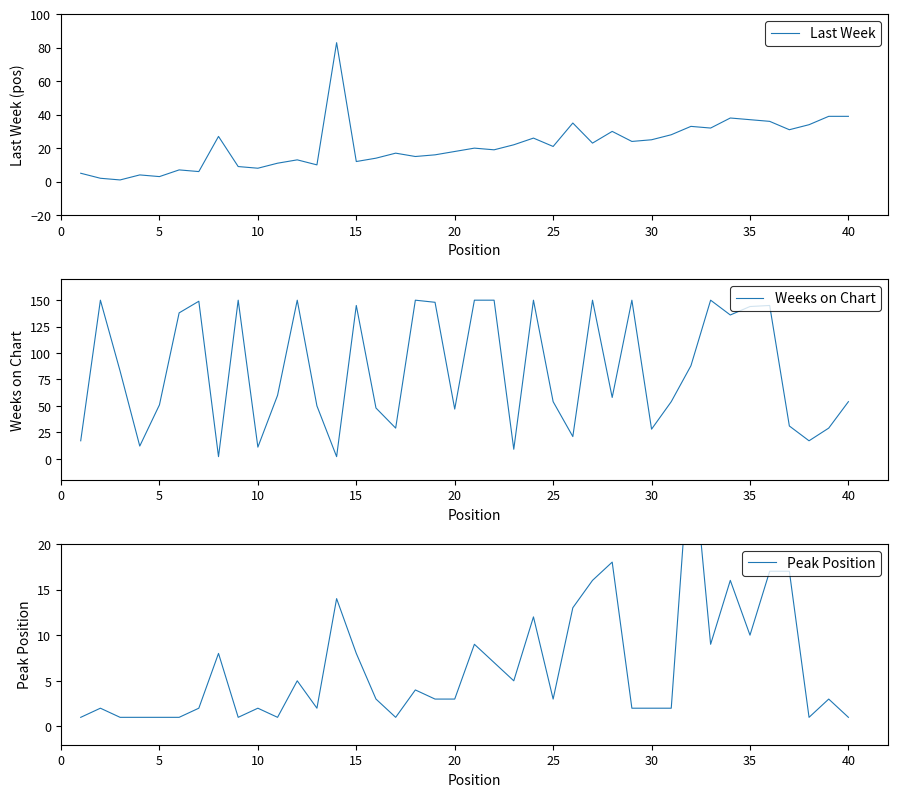

What is the highest value of the Last Week series?

83